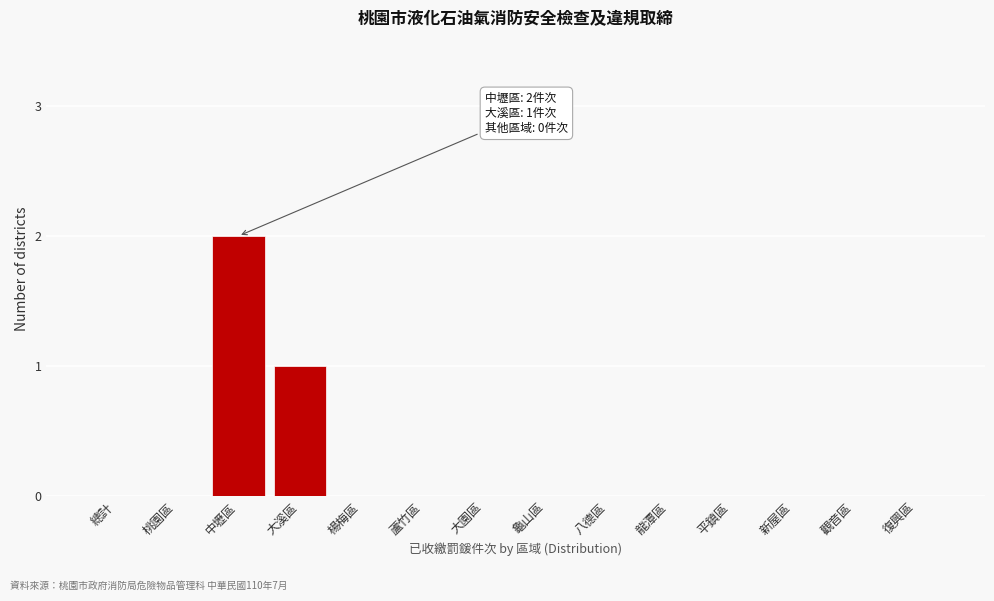

Reading left to right, transcribe all the data shown in this chart.

總計=0	桃園區=0	中壢區=2	大溪區=1	楊梅區=0	蘆竹區=0	大園區=0	龜山區=0	八德區=0	龍潭區=0	平鎮區=0	新屋區=0	觀音區=0	復興區=0